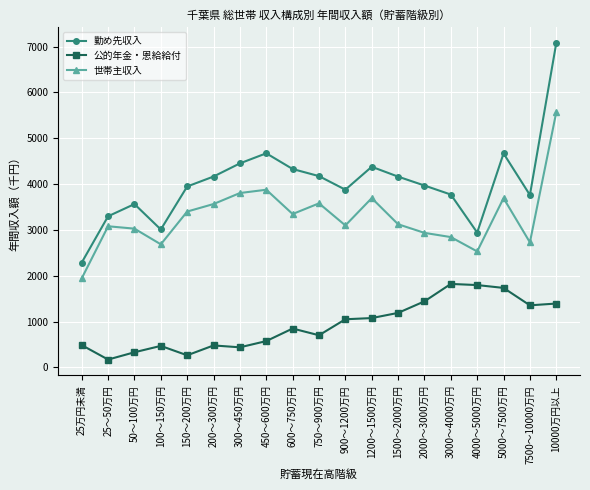

Which series has the largest total across all categories?

勤め先収入